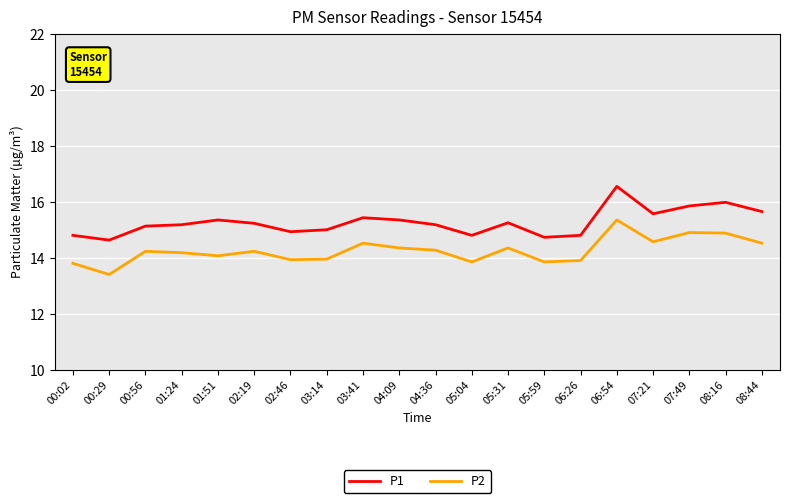

What position from the left is 00:29?

2